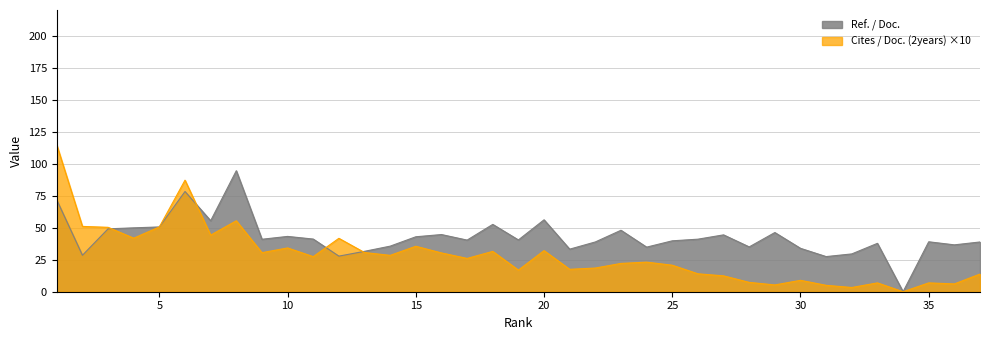

At which label does Ref. / Doc. reach its minimum?

34